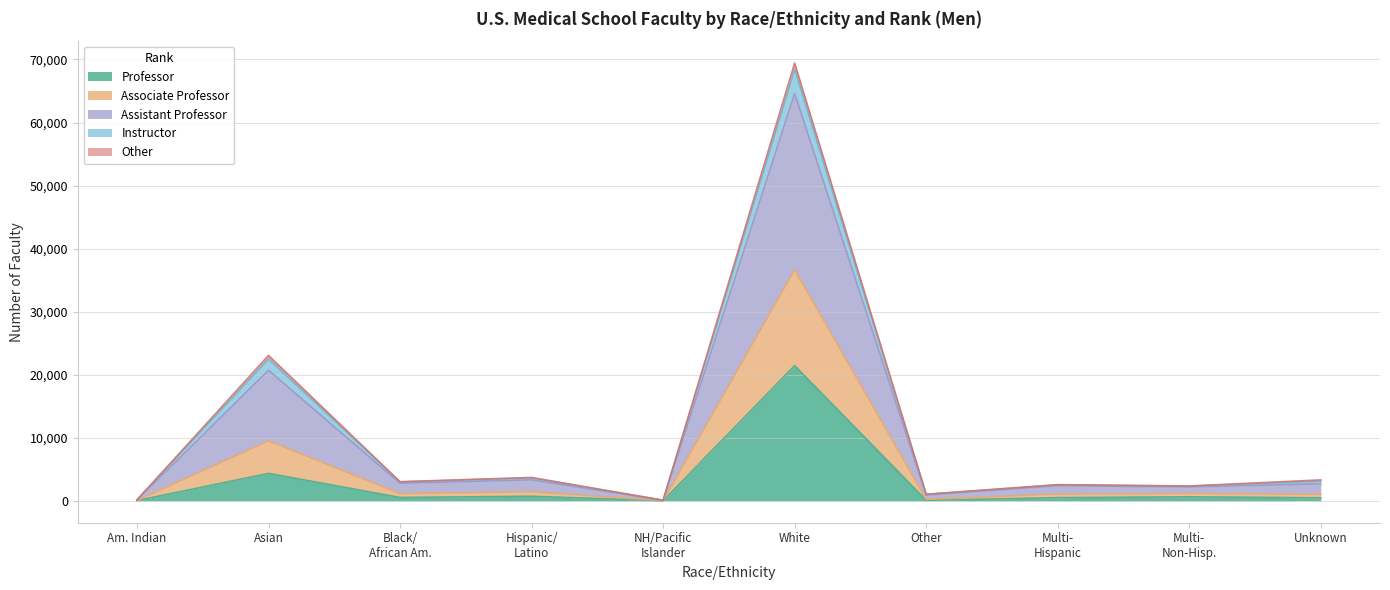

At which category is the sum across all series the highest?

White